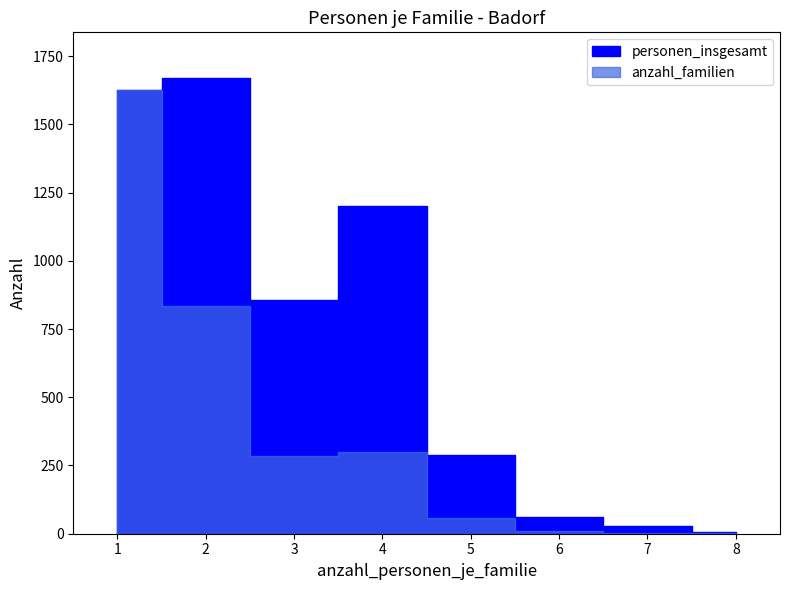

Is the value of anzahl_familien at 5 greater than the value of personen_insgesamt at 8?

Yes